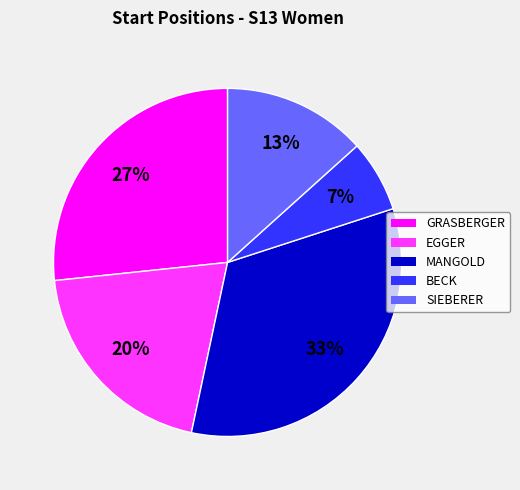

Which category has the biggest portion of the pie?

MANGOLD